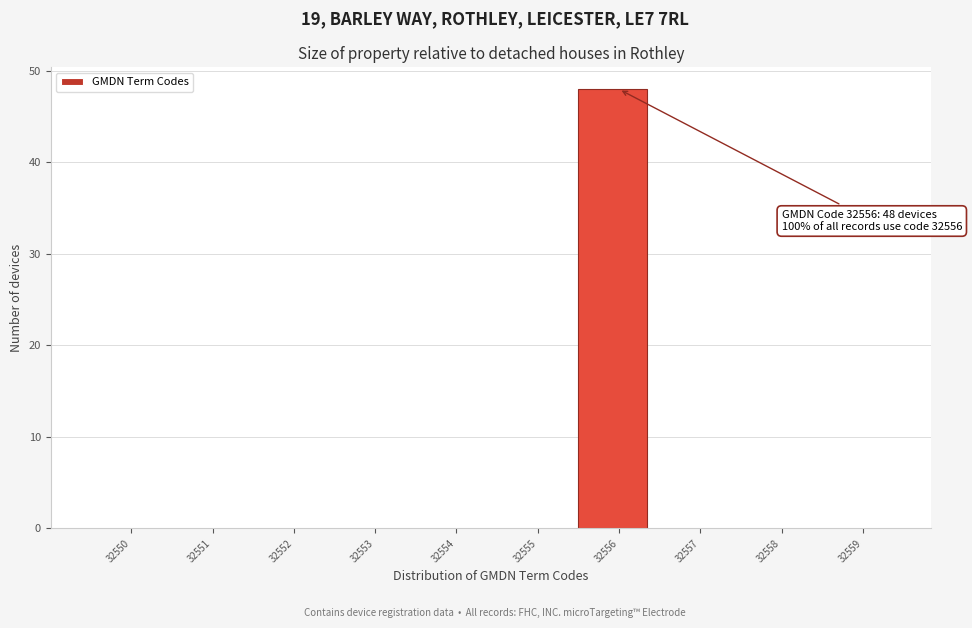

Reading right to left, extract all data points from this chart.

32559=0	32558=0	32557=0	32556=48	32555=0	32554=0	32553=0	32552=0	32551=0	32550=0